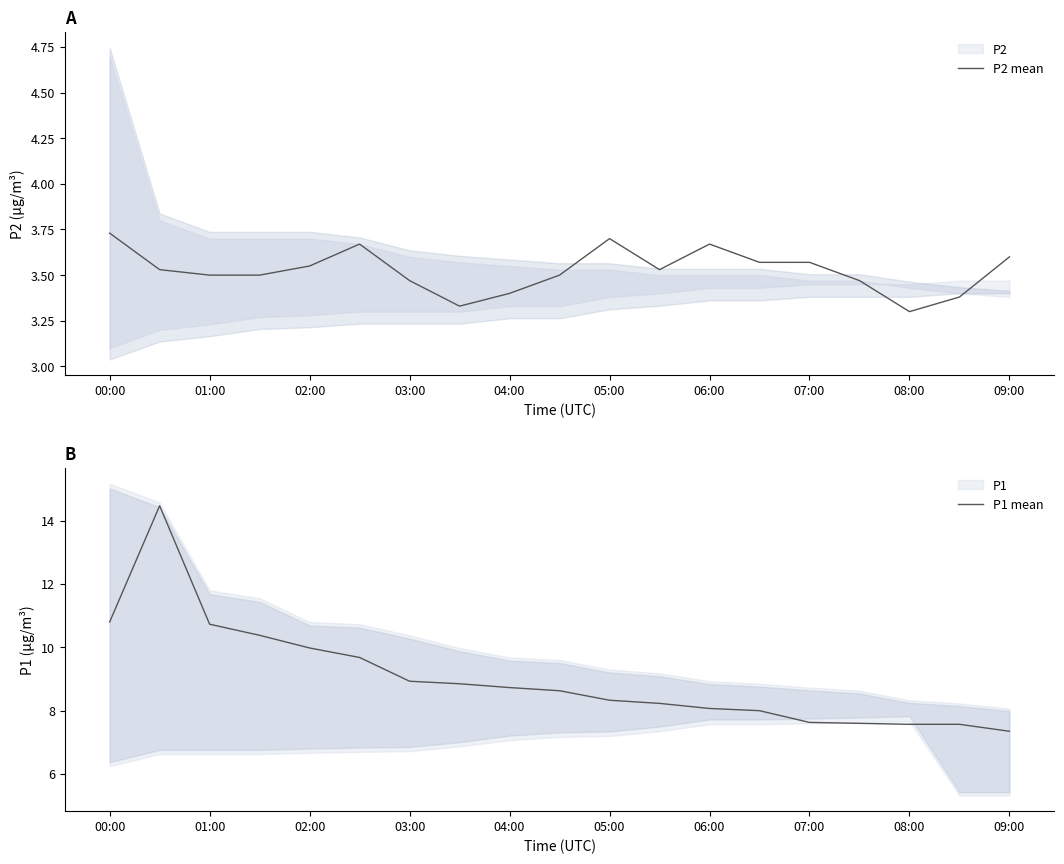

Is it true that P2 mean equals 6.6 at 00:00?

False